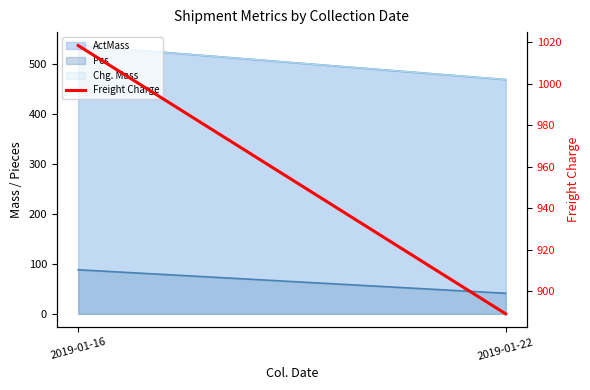

What is the difference between the maximum and minimum values?

129.2